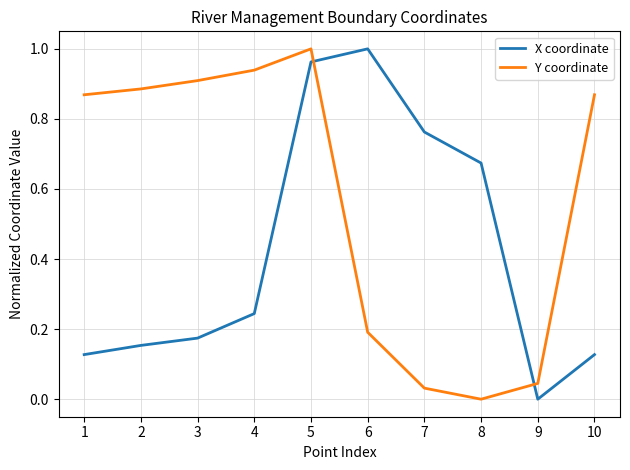

How many intersections are there between X coordinate and Y coordinate?

2